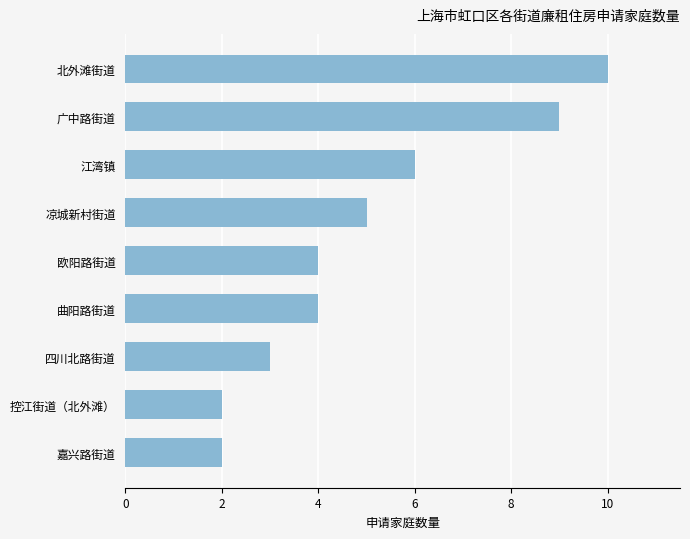

Which label corresponds to the largest value in the chart?

北外滩街道